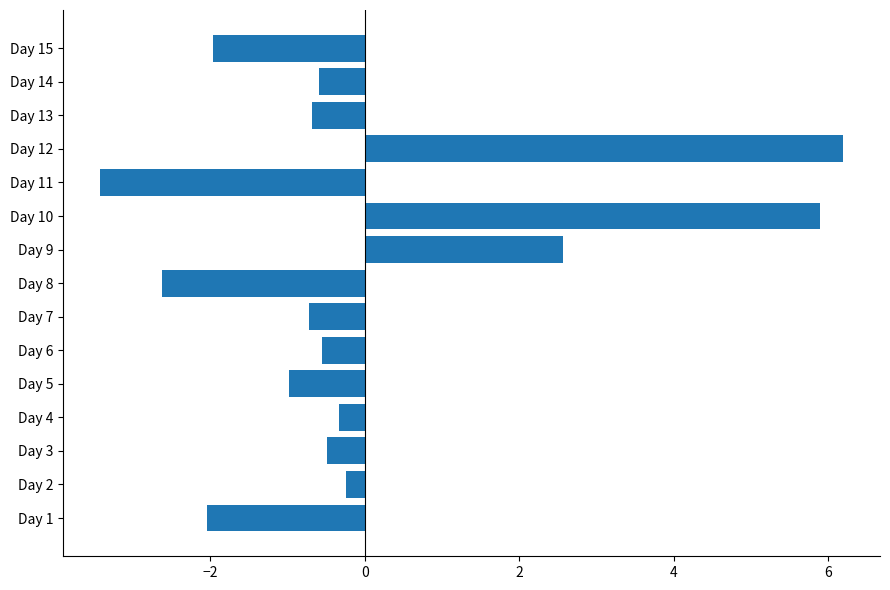

How many negative values are there?

12